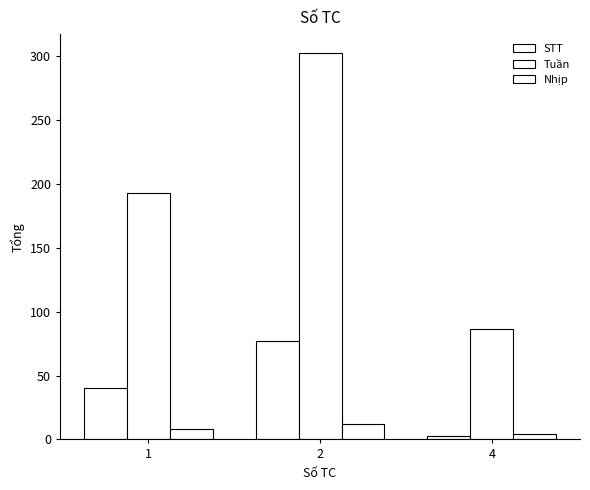

How many series are shown in this chart?

3